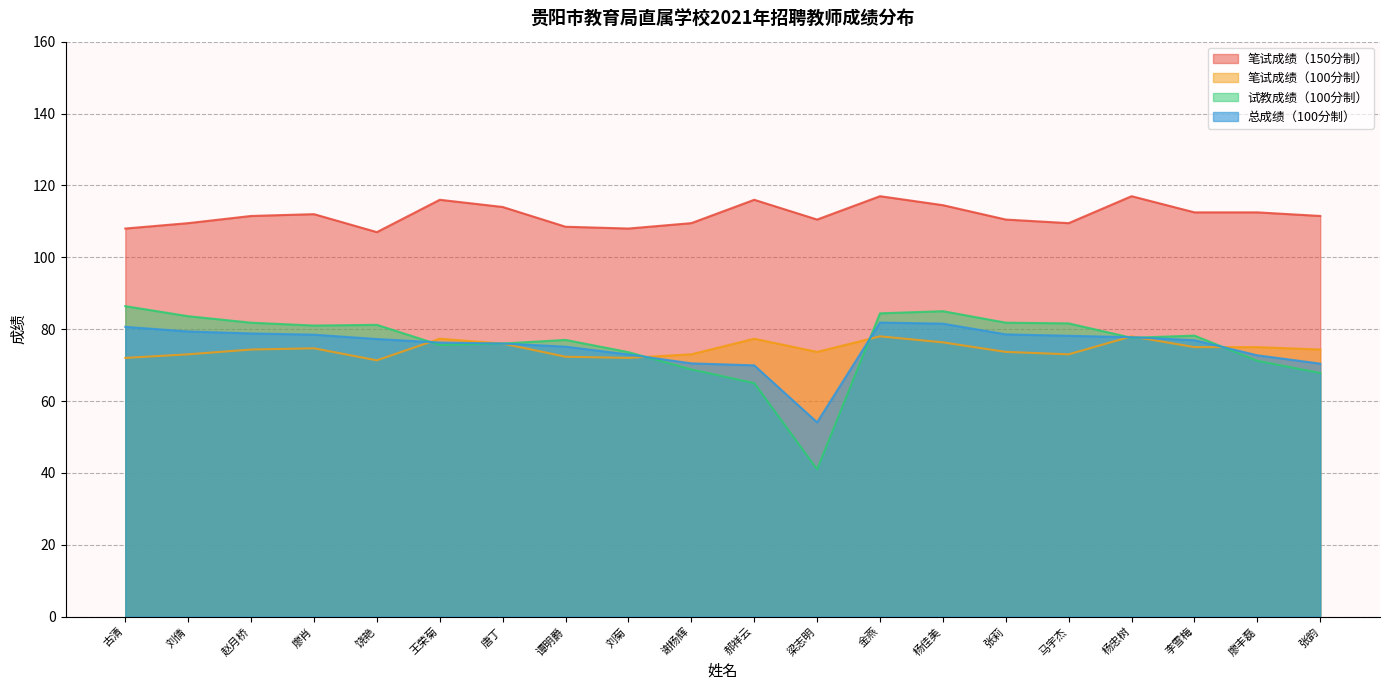

After their last crossing, which series has the higher values: 试教成绩（100分制） or 总成绩（100分制）?

总成绩（100分制）